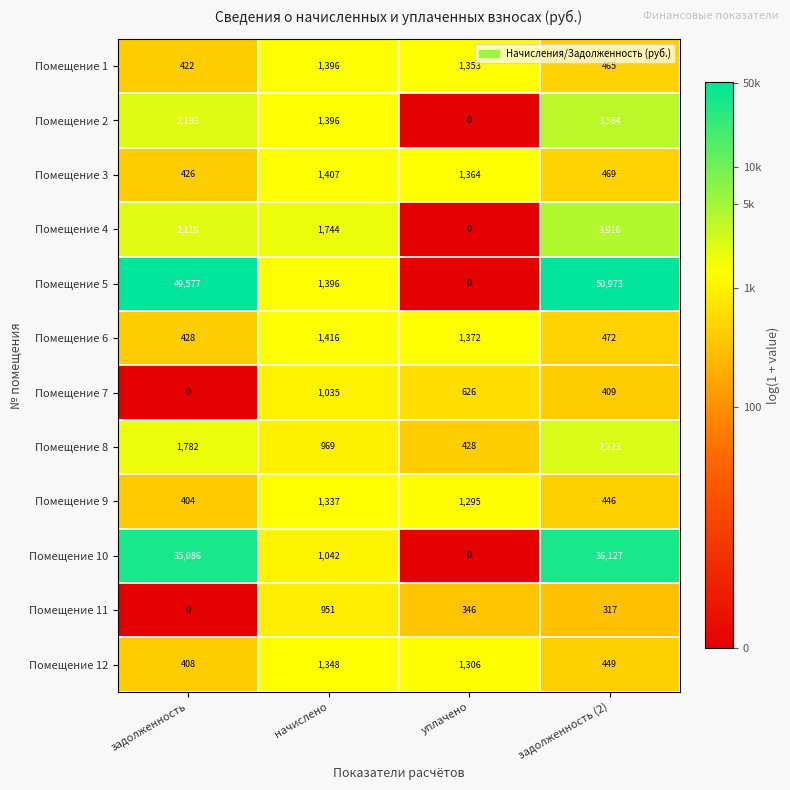

What is the spread (max minus min) of values at задолженность?

49577